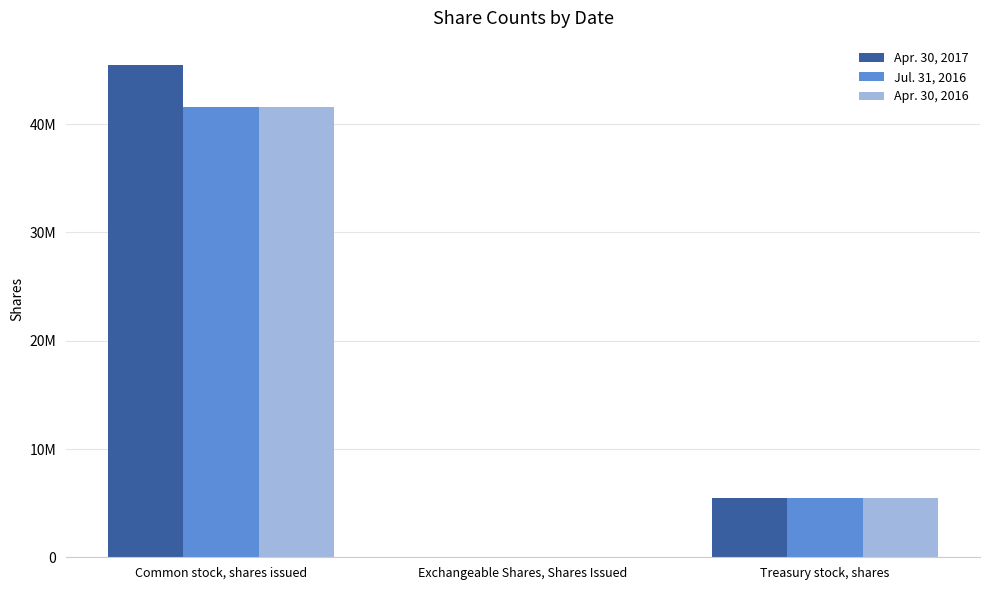

What is the average value of the Apr. 30, 2016 series?

15676799